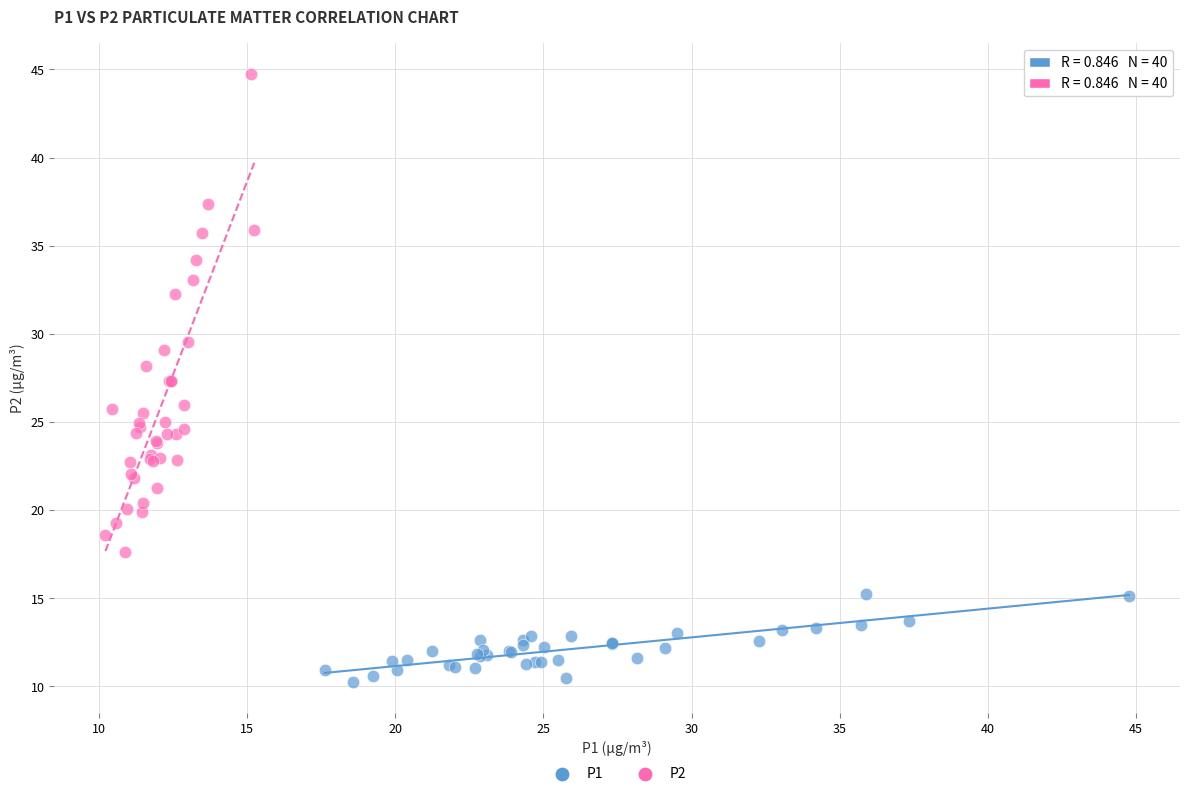

Which series reaches the minimum Y coordinate?

P1